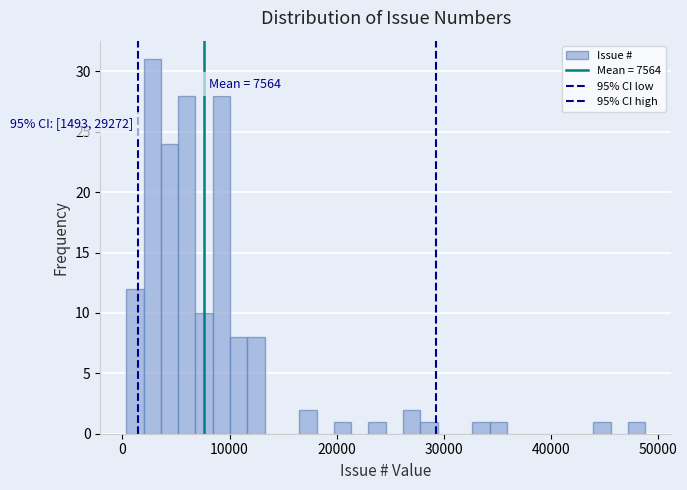

Read against the x-axis, roughly where is the centre of the tallest bar?

3000